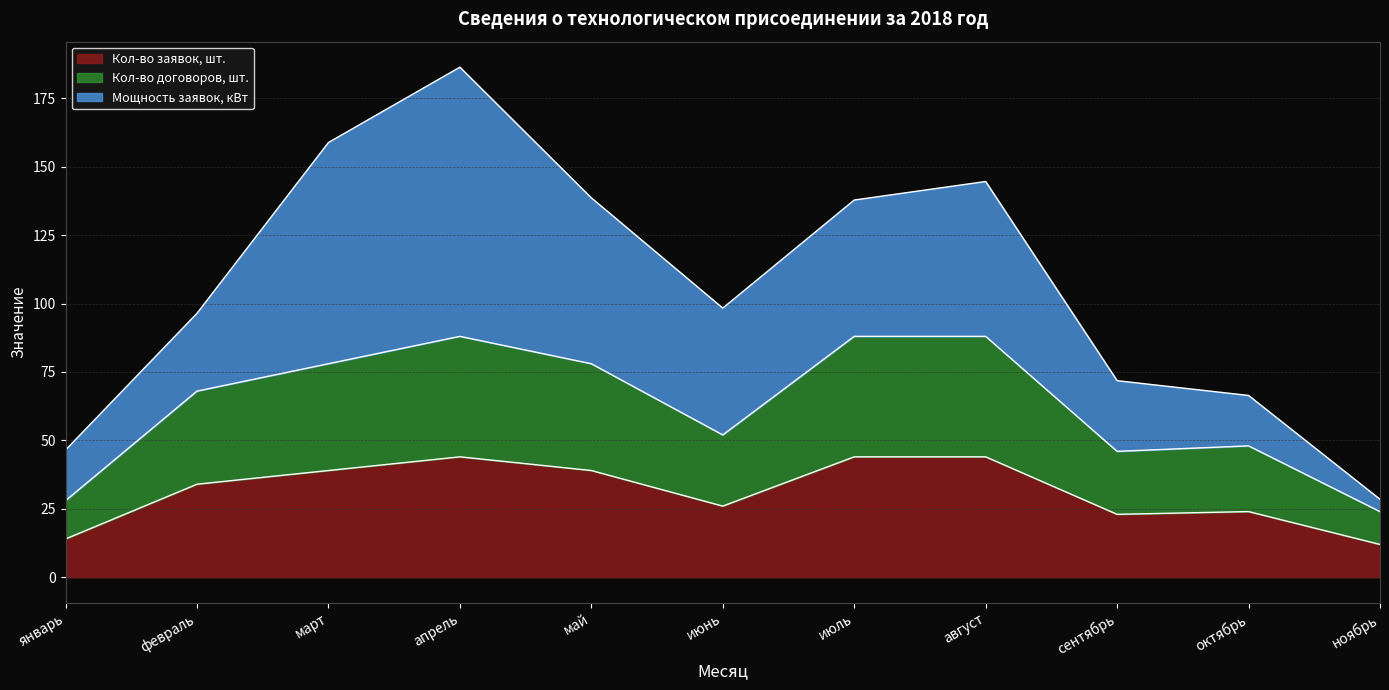

True or false: Кол-во договоров, шт. and Кол-во заявок, шт. intersect in this chart.

False